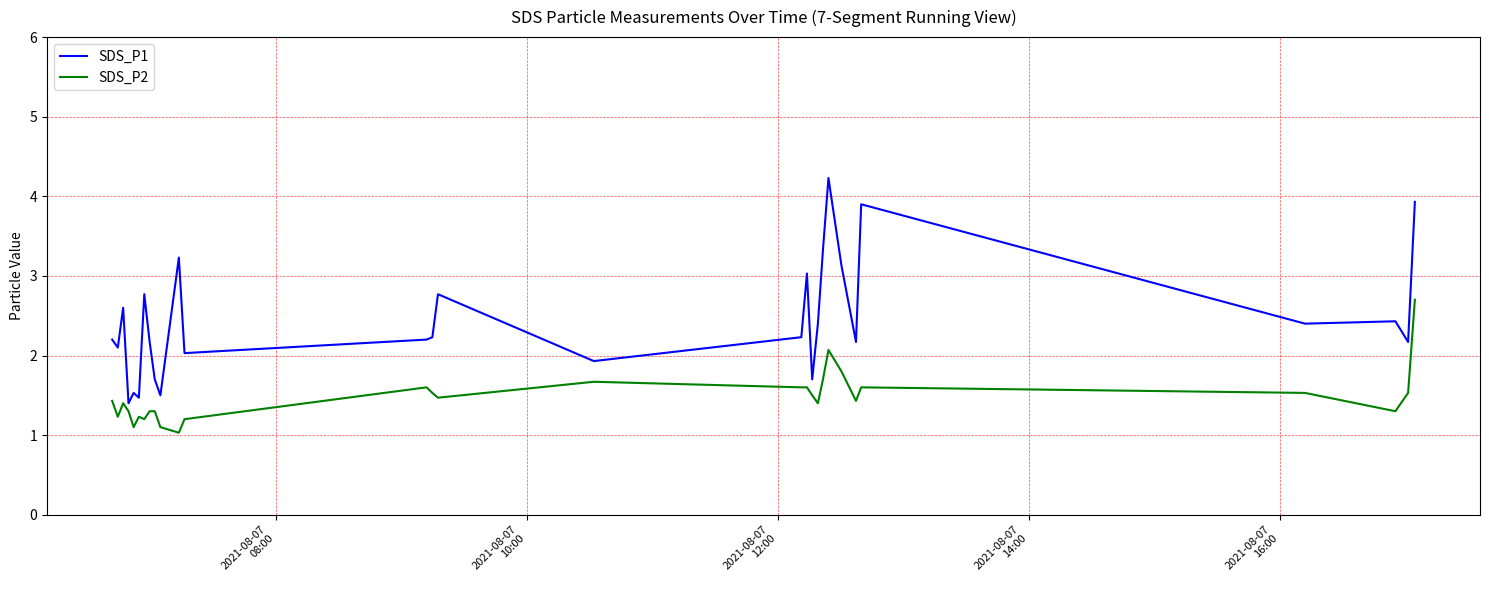

What is the difference between the maximum and minimum values in the SDS_P1 series?

2.8